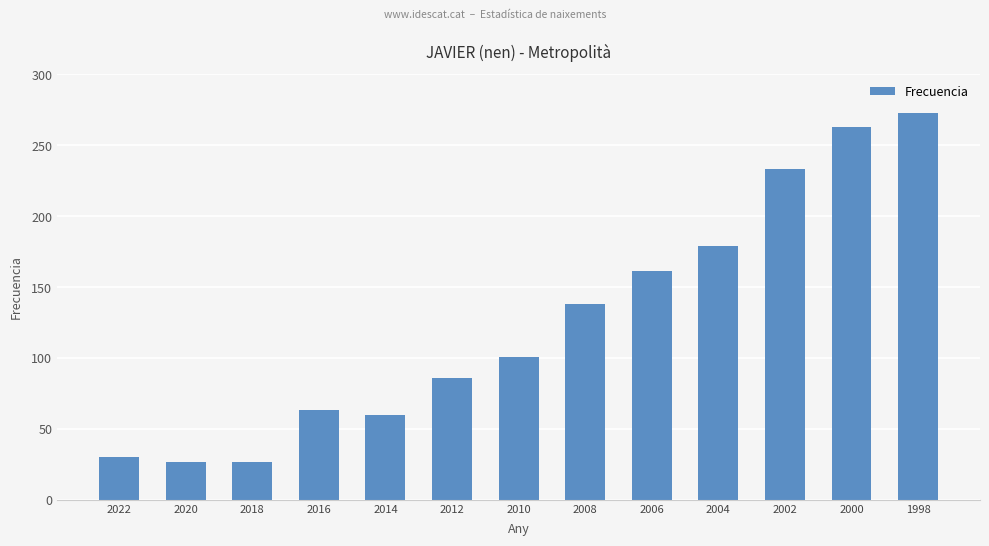

Is it true that the value at 2006 is 35?

False